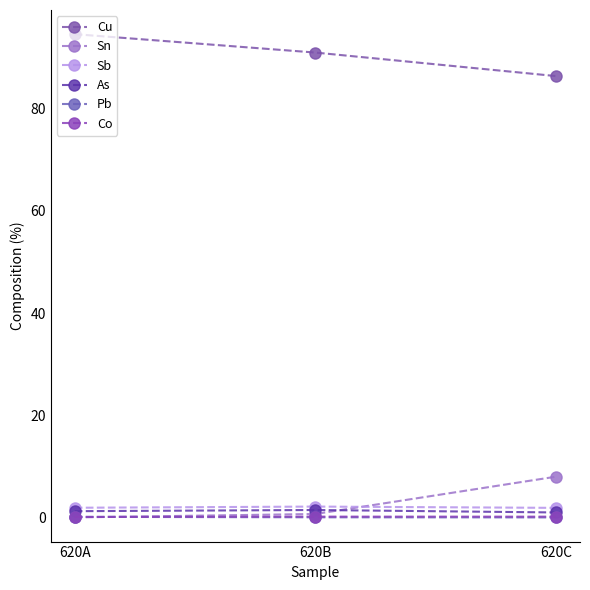

How many lines are shown in the chart?

6